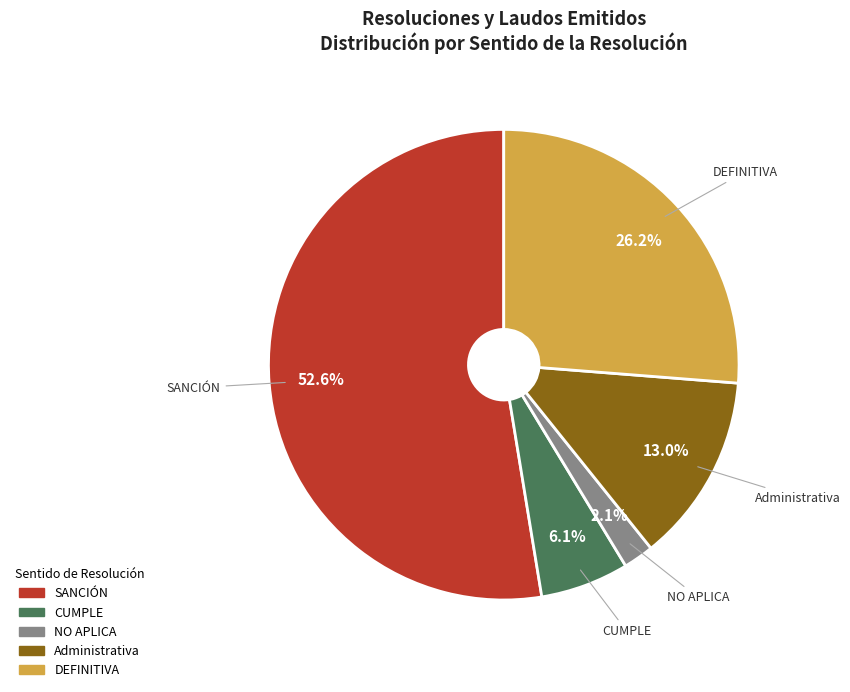

Count the number of slices in the pie.

5